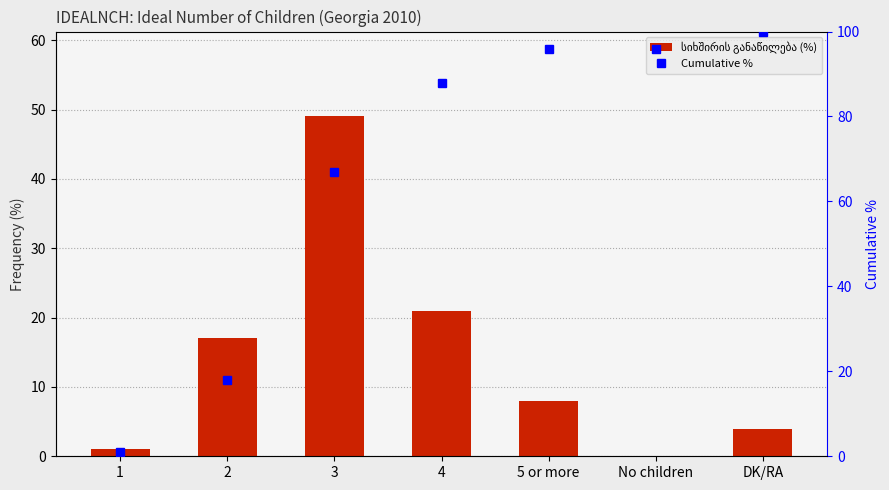

How many data points in Cumulative % are above 88?

3